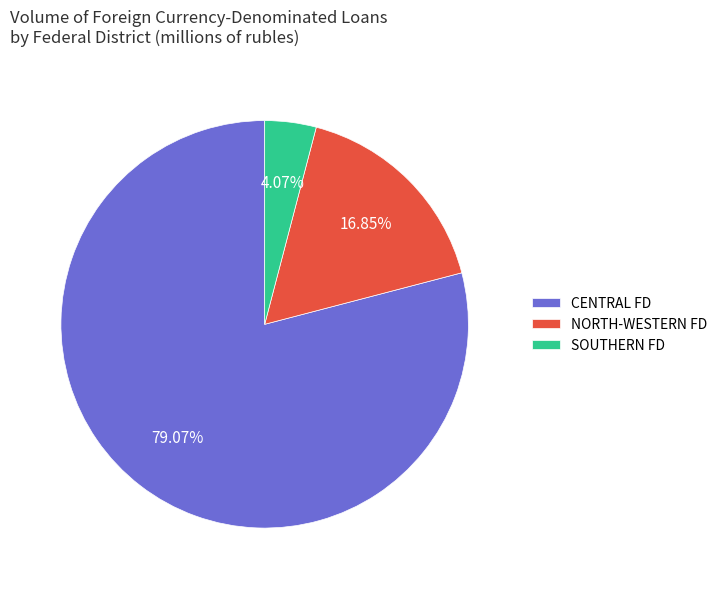

How many slices are in this pie chart?

3